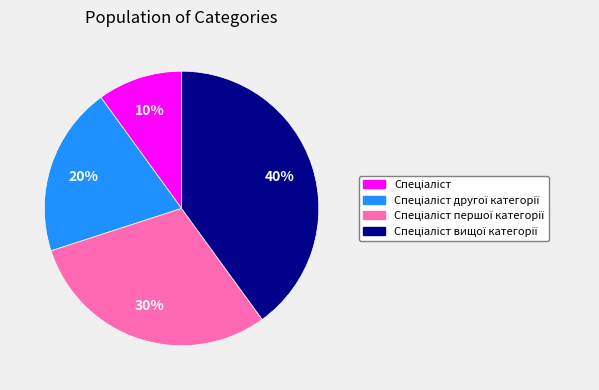

Does any single category account for the majority?

No